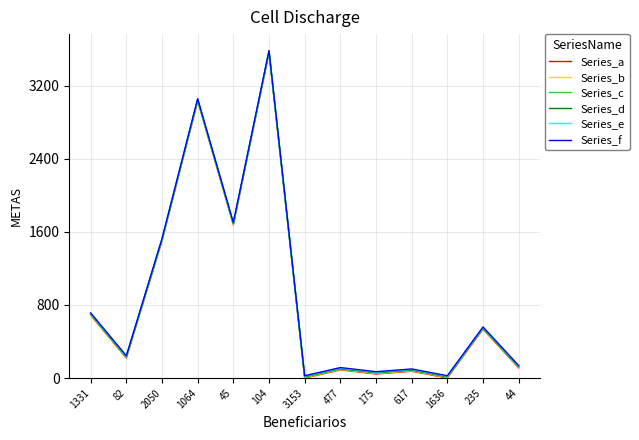

What is the minimum value shown in the chart?

1.0